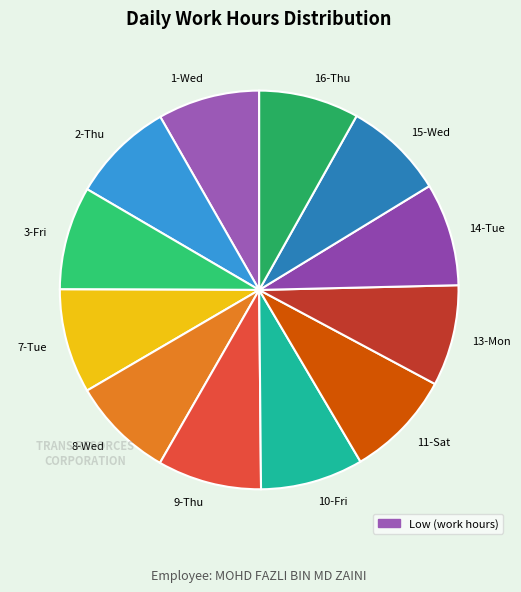

Combined, do 3-Fri and 11-Sat account for over 50%?

No